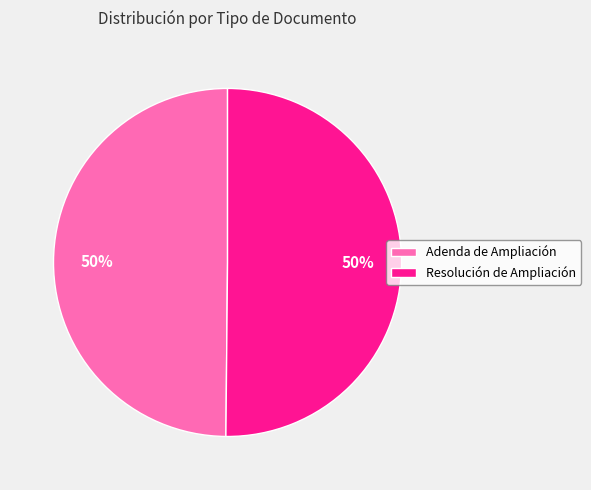

How many slices are in this pie chart?

2